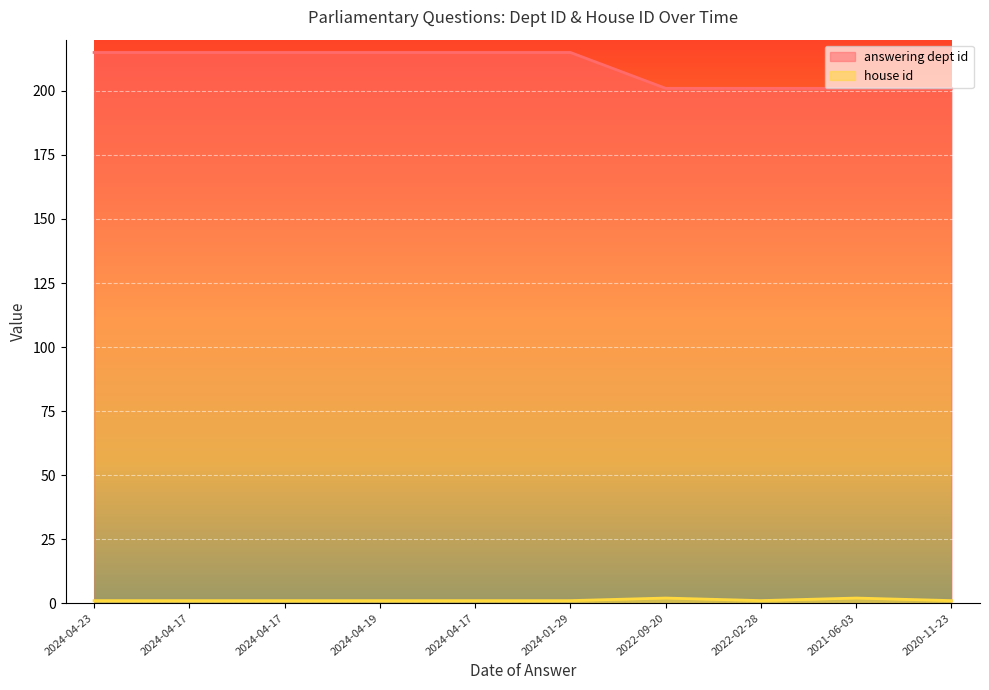

What is the smallest value displayed?

1